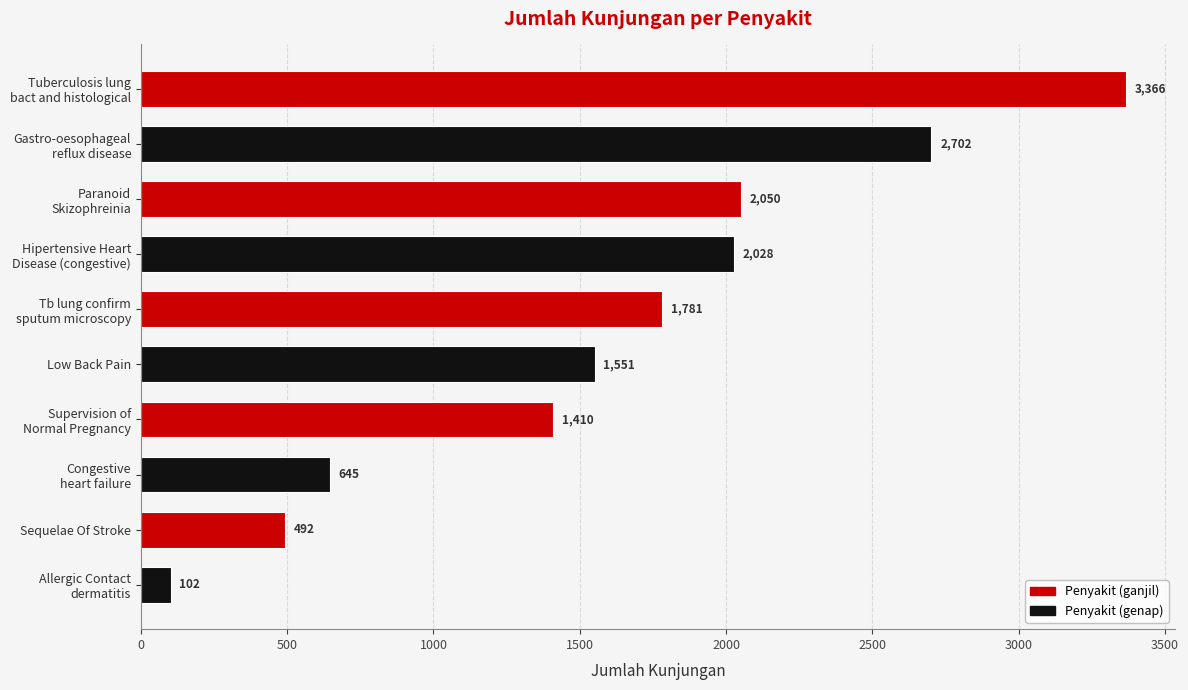

What is the greatest value displayed?

3366